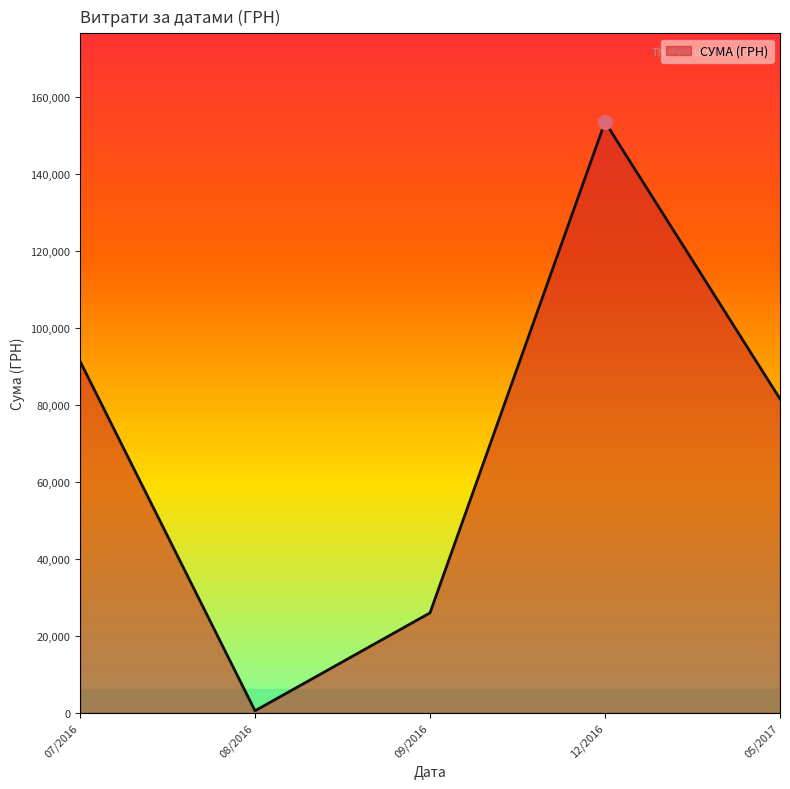

What is the difference between the second highest and minimum values?

90819.8